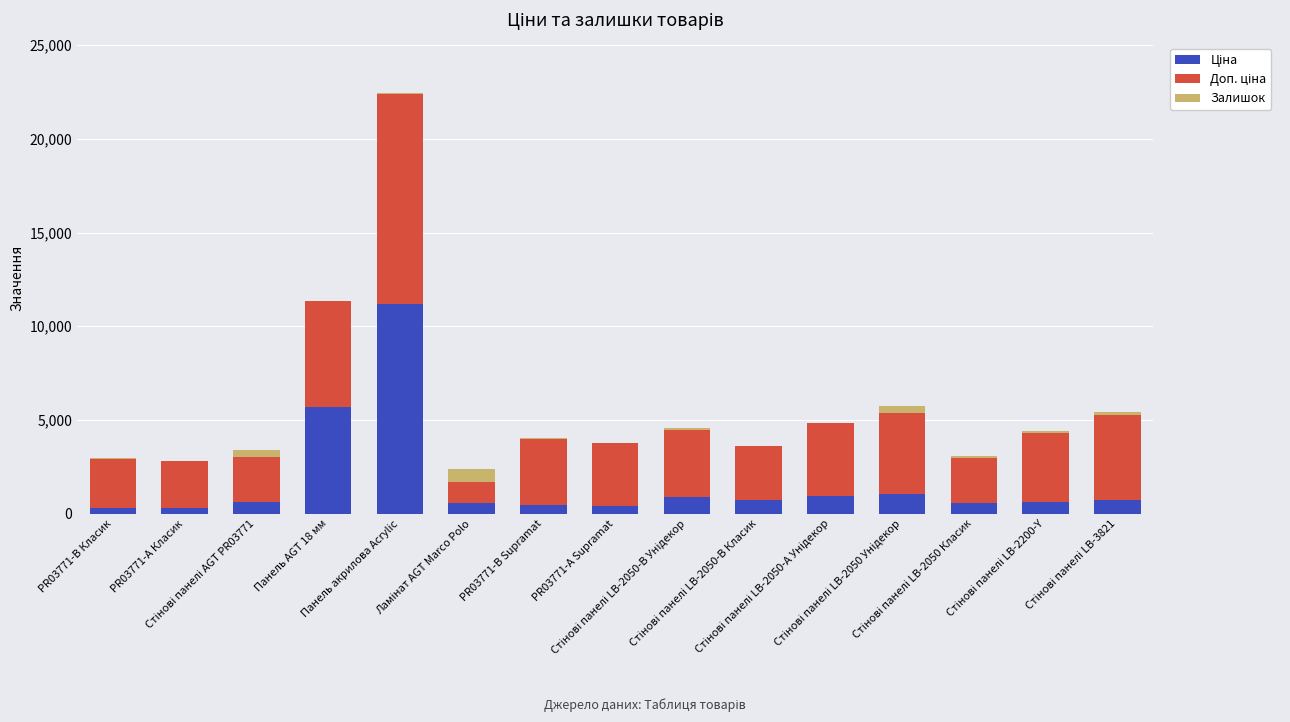

True or false: Ціна has a value of 589.9 at Ламінат AGT Marco Polo.

True